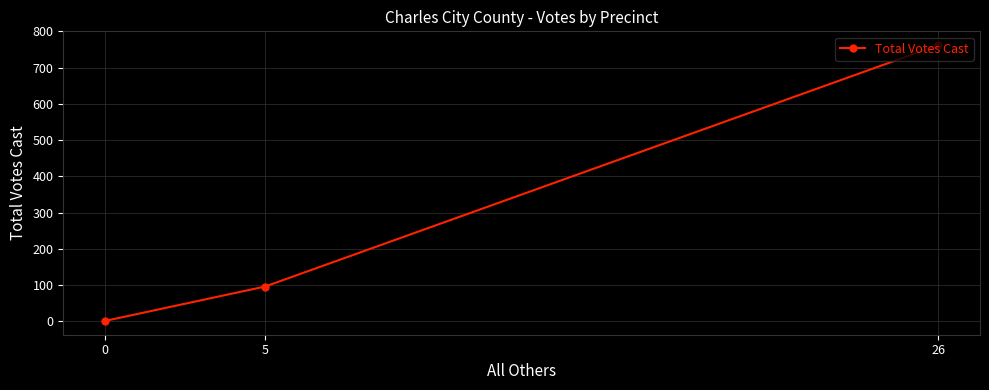

Rank the categories by value from lowest to highest.

0, 5, 26